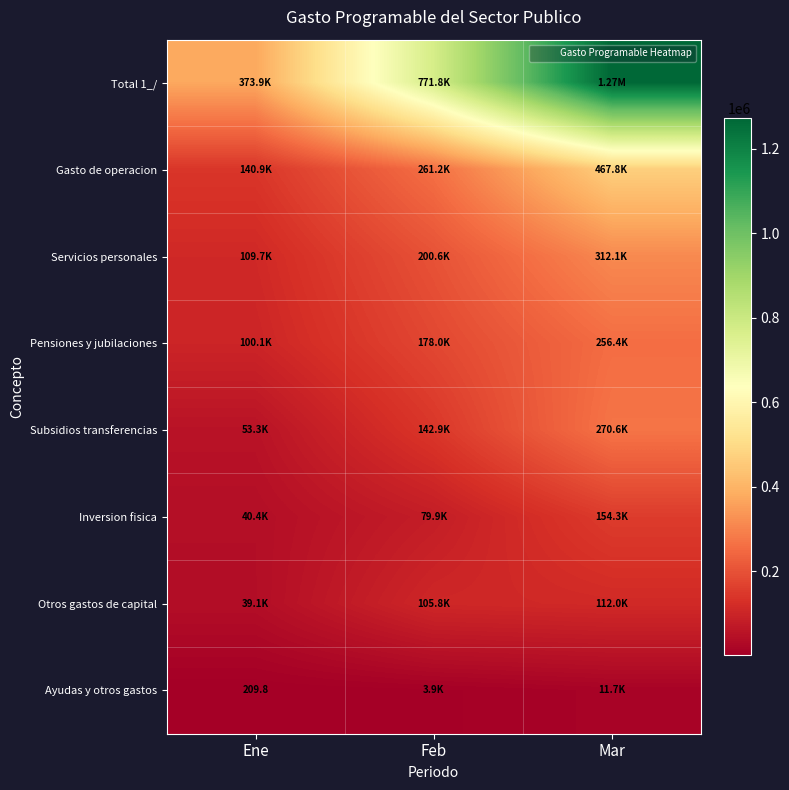

What is the sum of all Total 1_/ values?

2418519.7